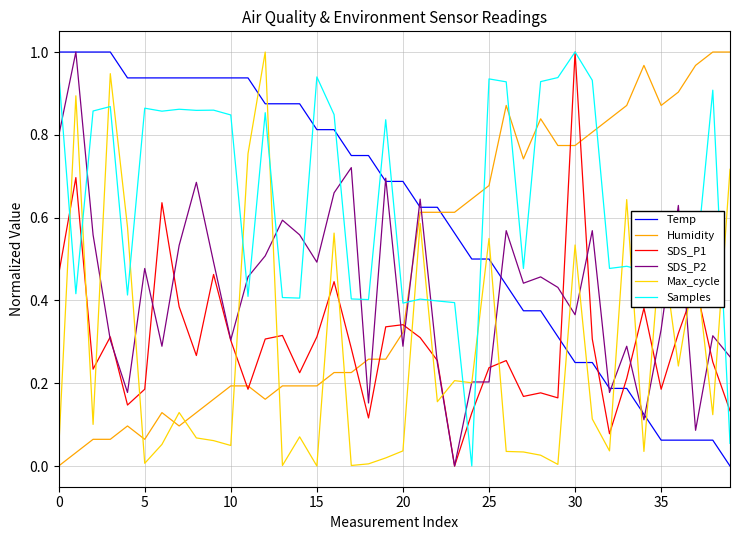

How many intersections are there between SDS_P2 and Samples?

15